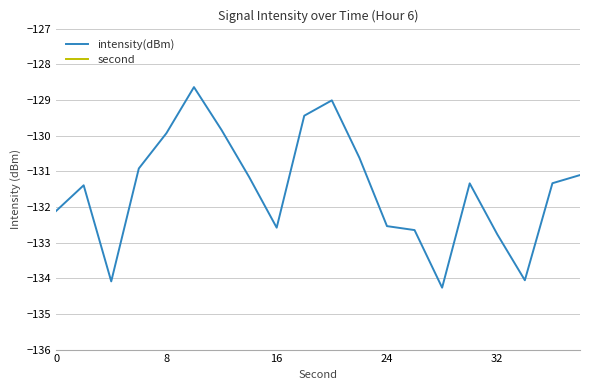

True or false: second and intensity(dBm) intersect in this chart.

False